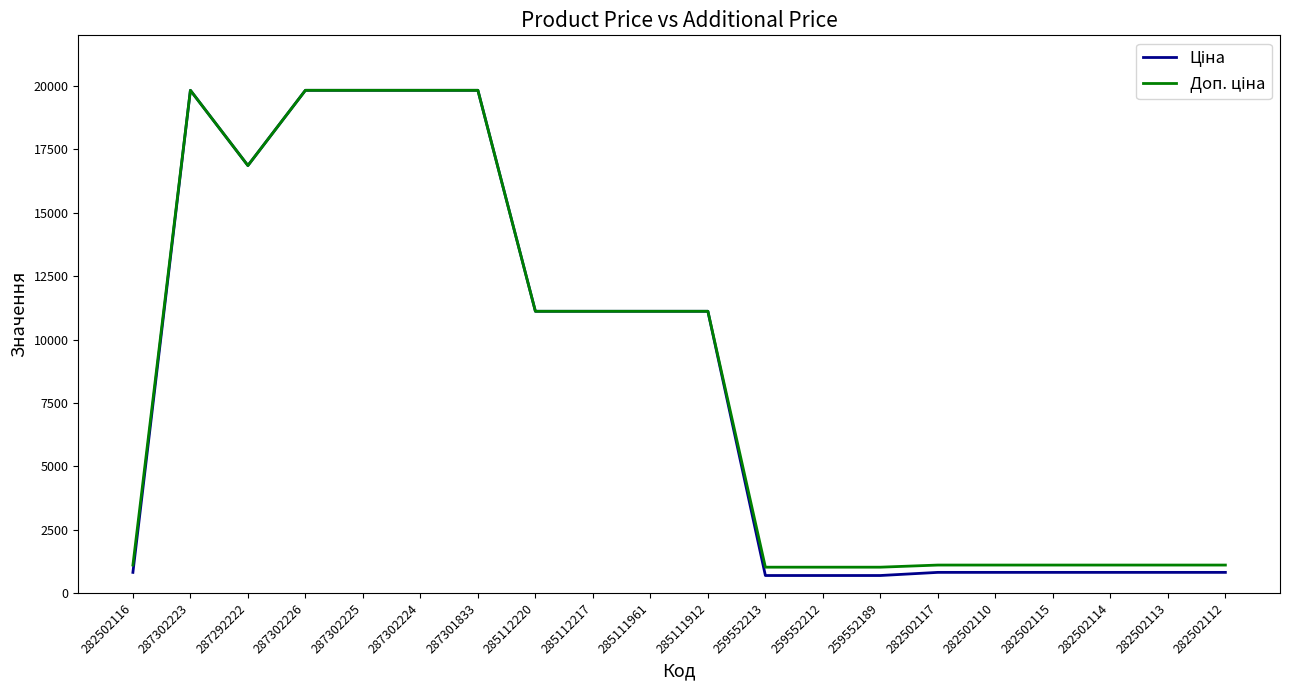

What is the total value across all series at 287292222?

33726.3